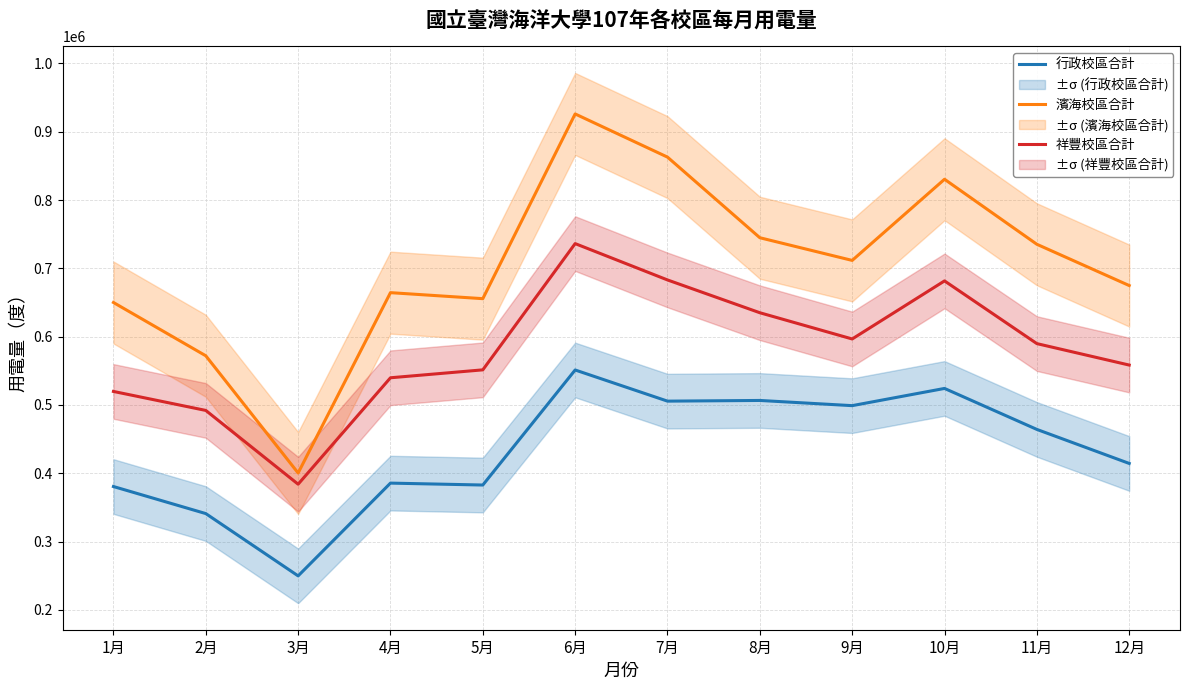

At which label is 行政校區合計 closest to 400500?

12月